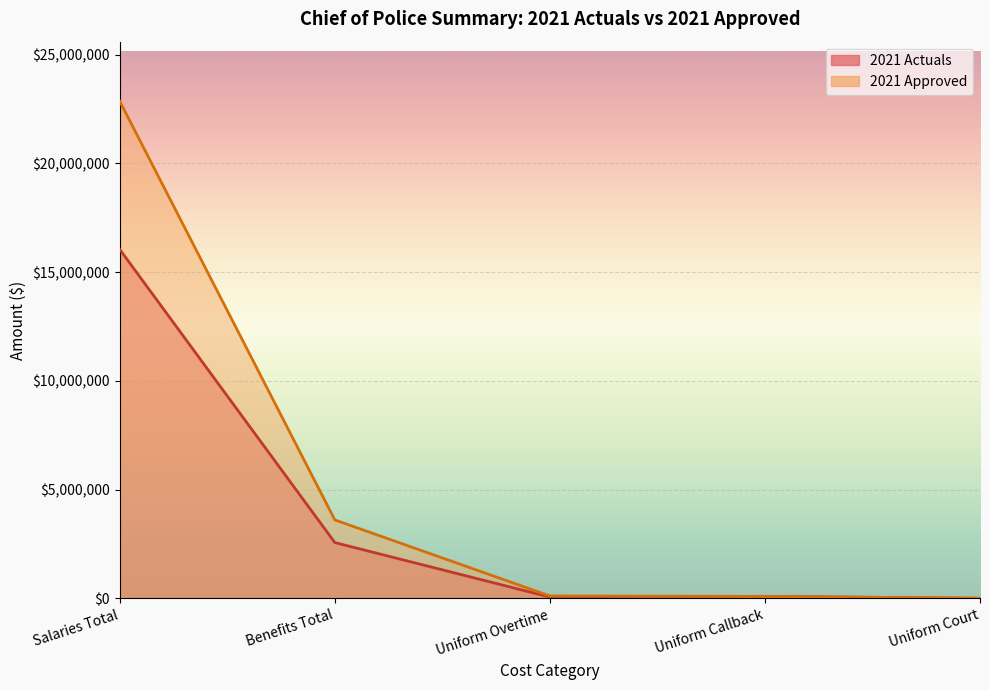

Where do 2021 Actuals and 2021 Approved first cross each other?

Uniform Overtime and Uniform Callback